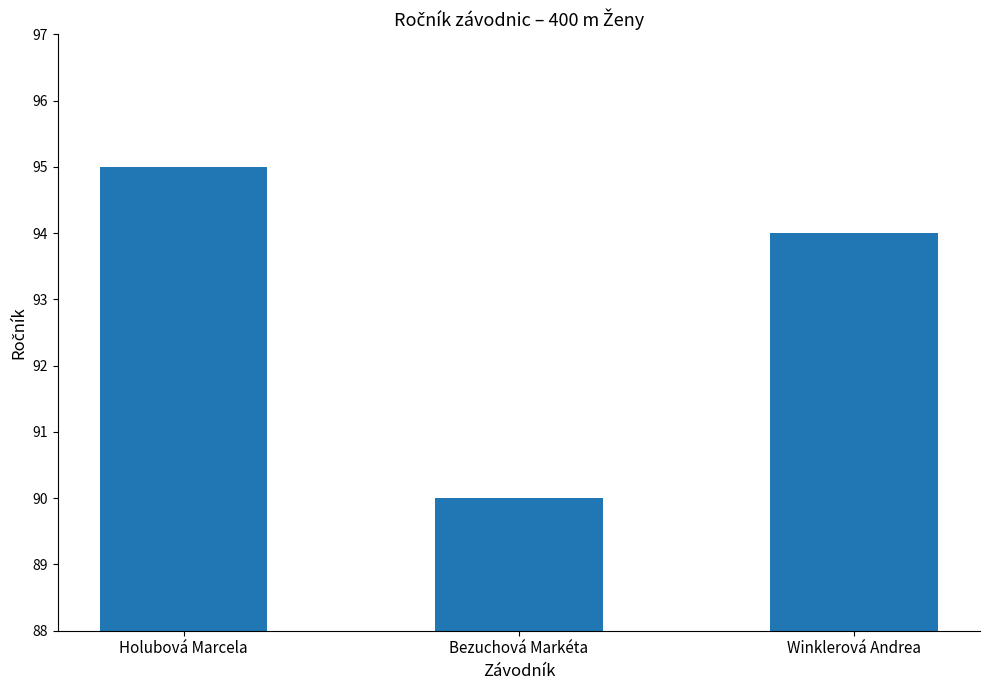

Reading left to right, what are all the values shown in this chart?

Holubová Marcela=95	Bezuchová Markéta=90	Winklerová Andrea=94